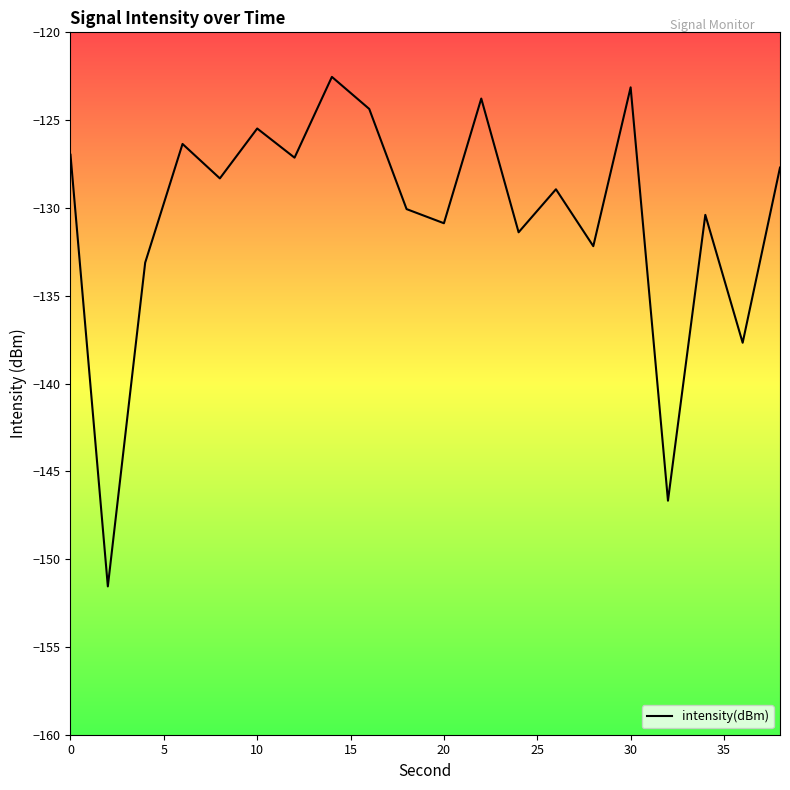

What is the difference between the maximum and minimum values?

29.0